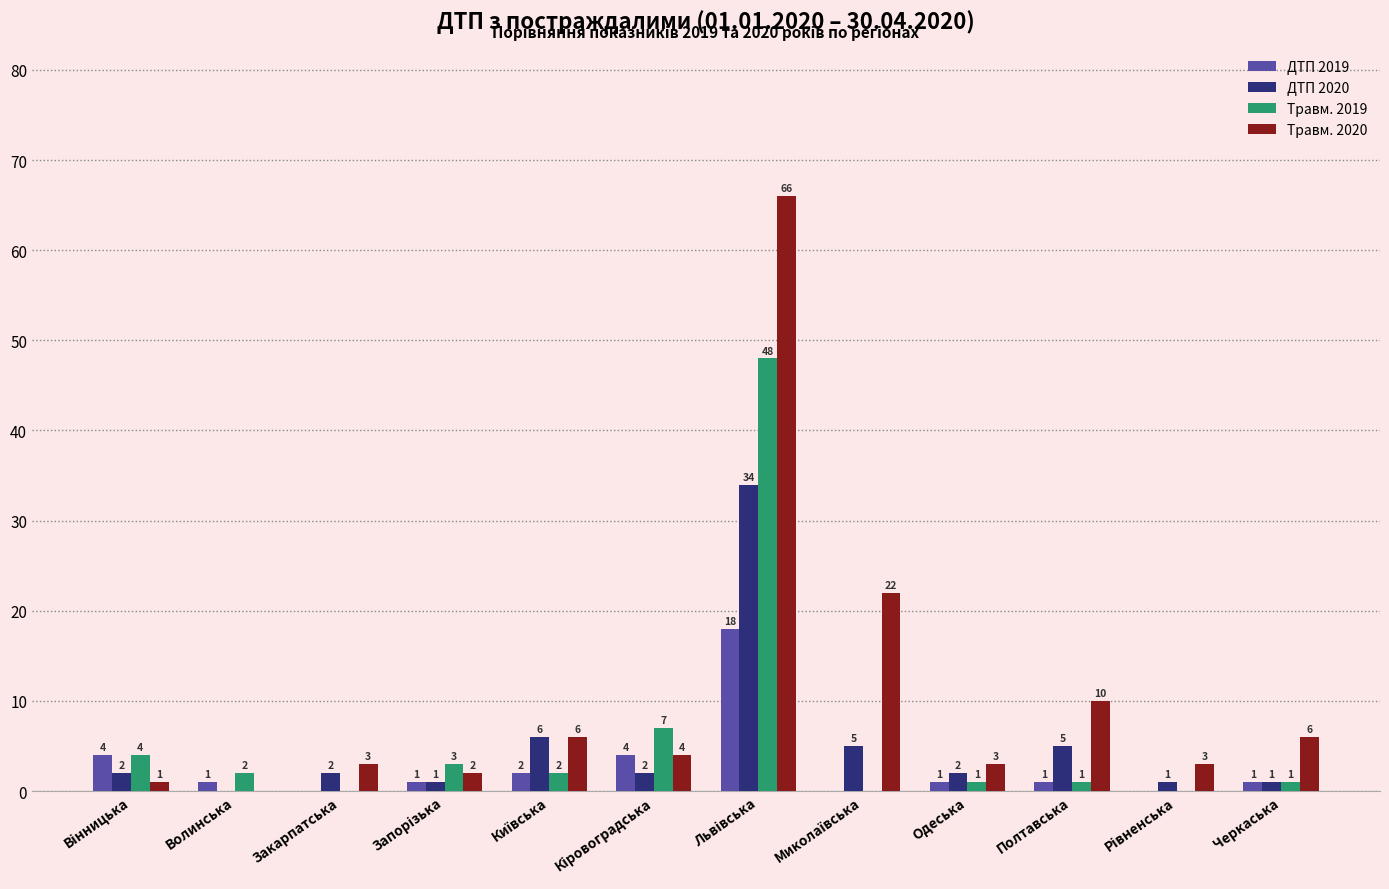

Is the value of Травм. 2019 at Черкаська greater than the value of Травм. 2020 at Одеська?

No